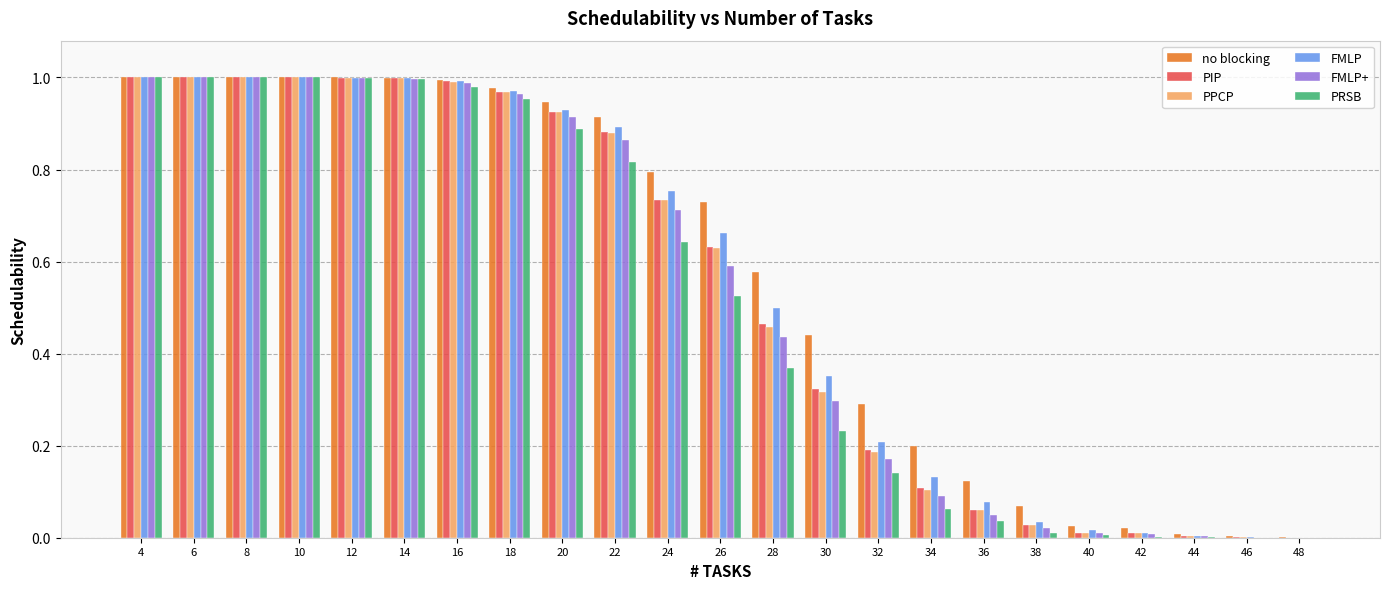

The PIP series shows 1.6 at 10. True or false?

False